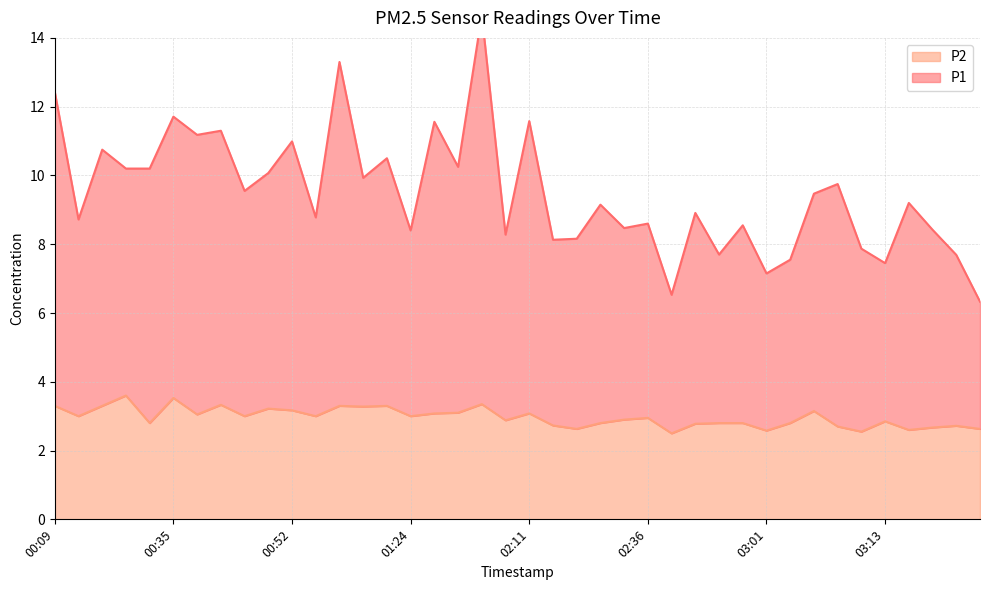

Rank the series by their maximum value, from highest to lowest.

P1, P2